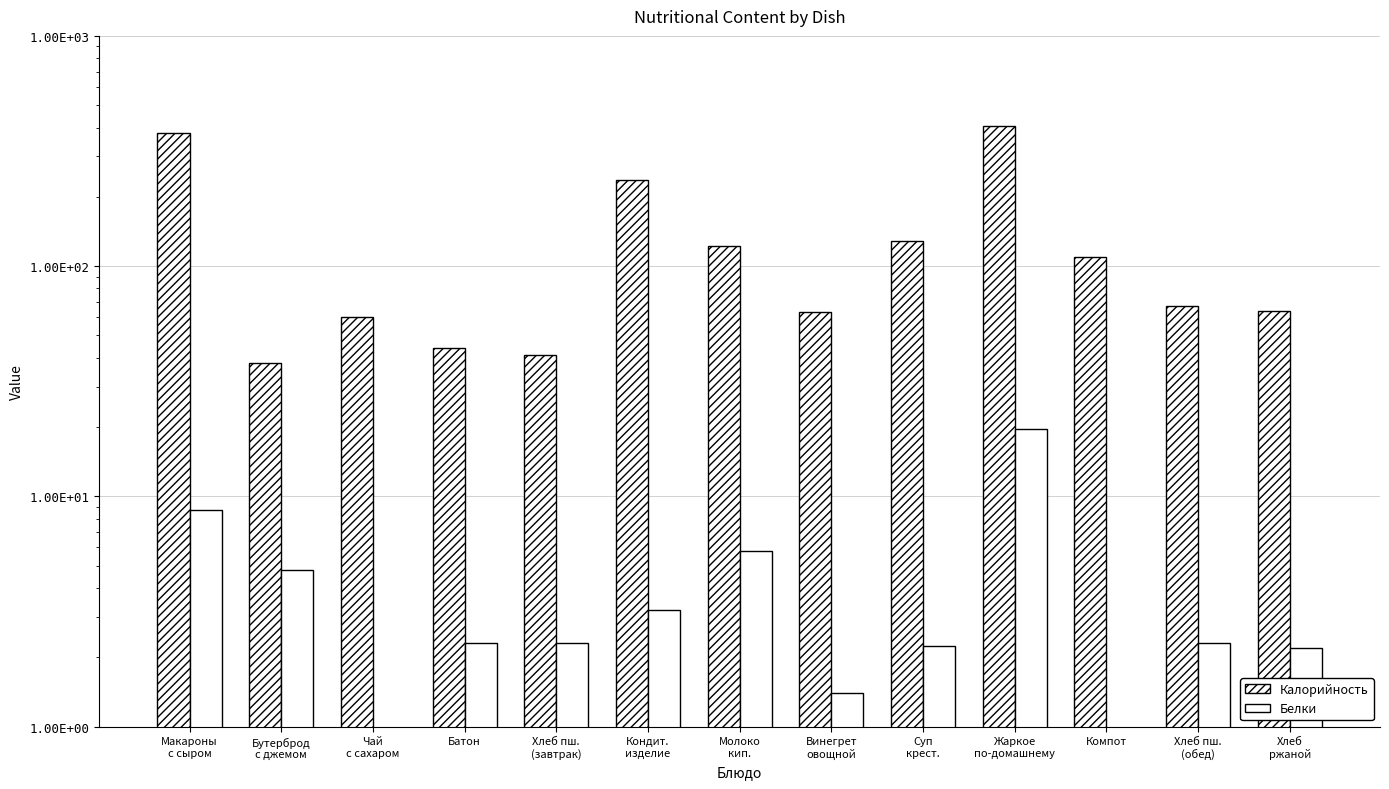

Is it true that Белки equals 2.3 at Хлеб пш.
(завтрак)?

True